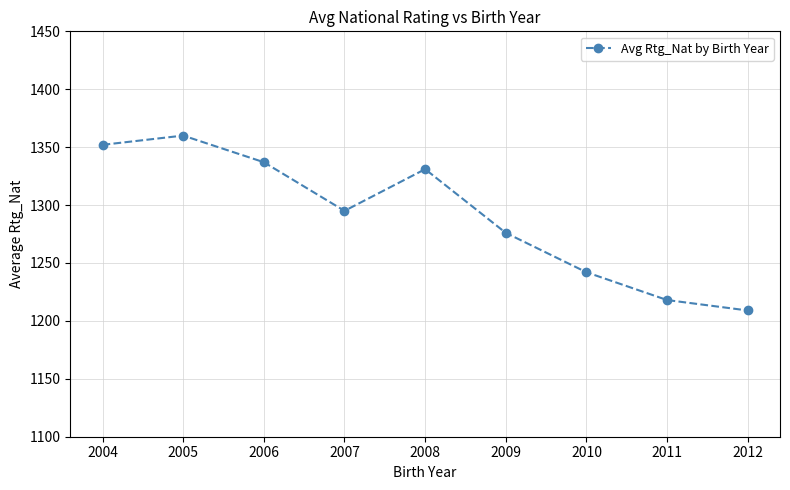

Rank the categories by value from lowest to highest.

2012, 2011, 2010, 2009, 2007, 2008, 2006, 2004, 2005